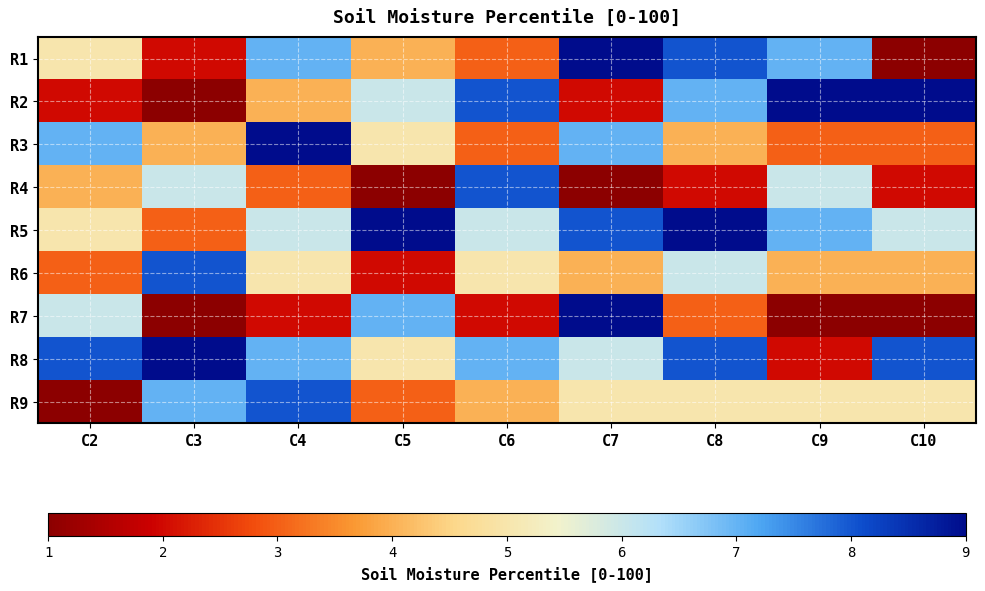

What is the minimum value shown in the chart?

1